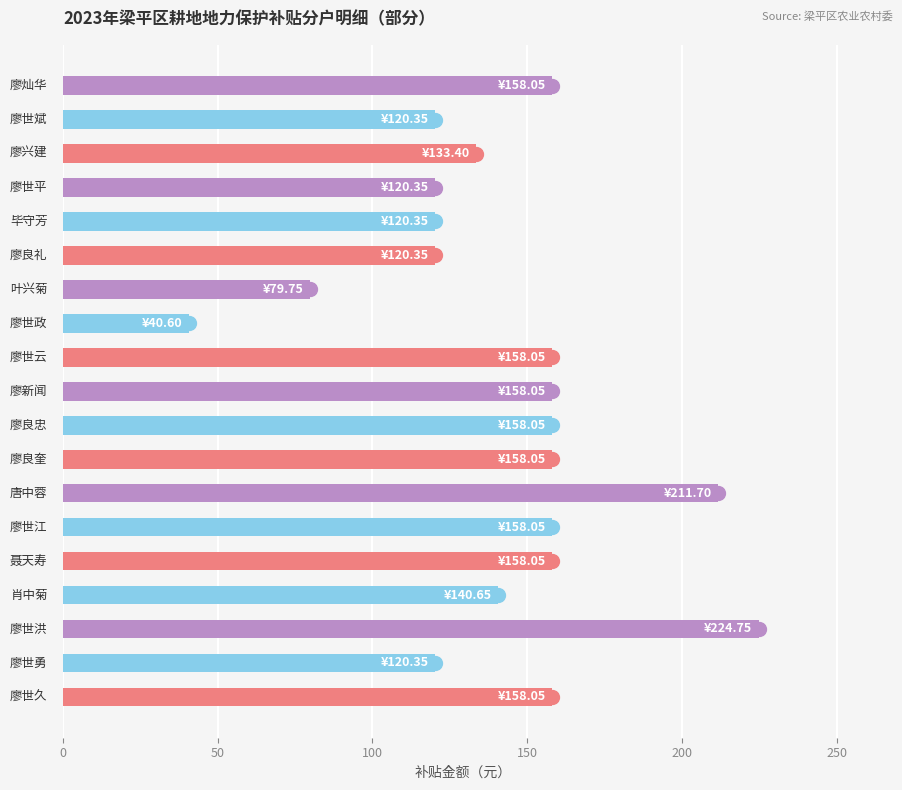

What is the maximum value shown in the chart?

224.8